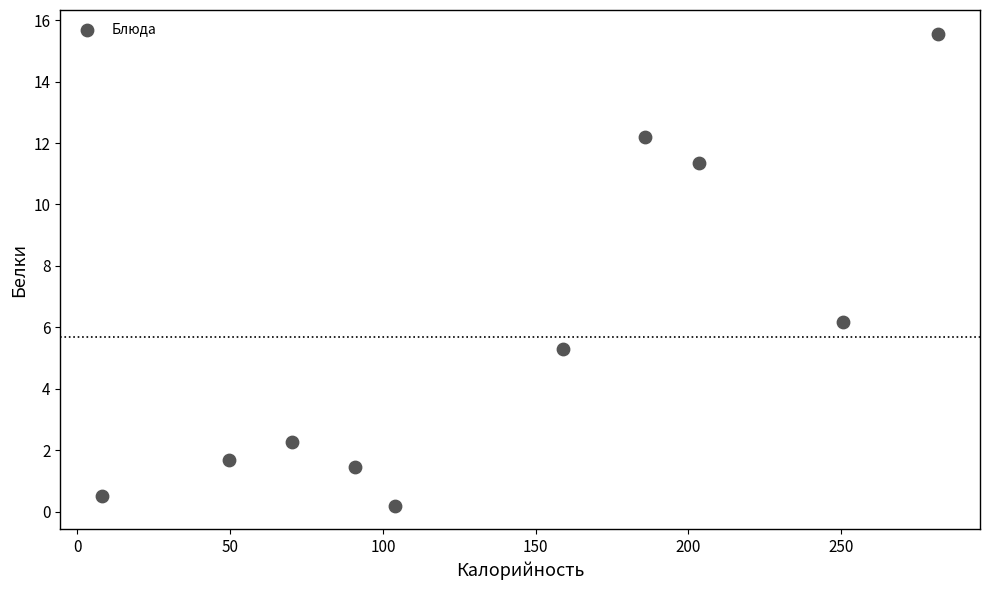

What Y value in the scatter plot is closest to 7?

6.2